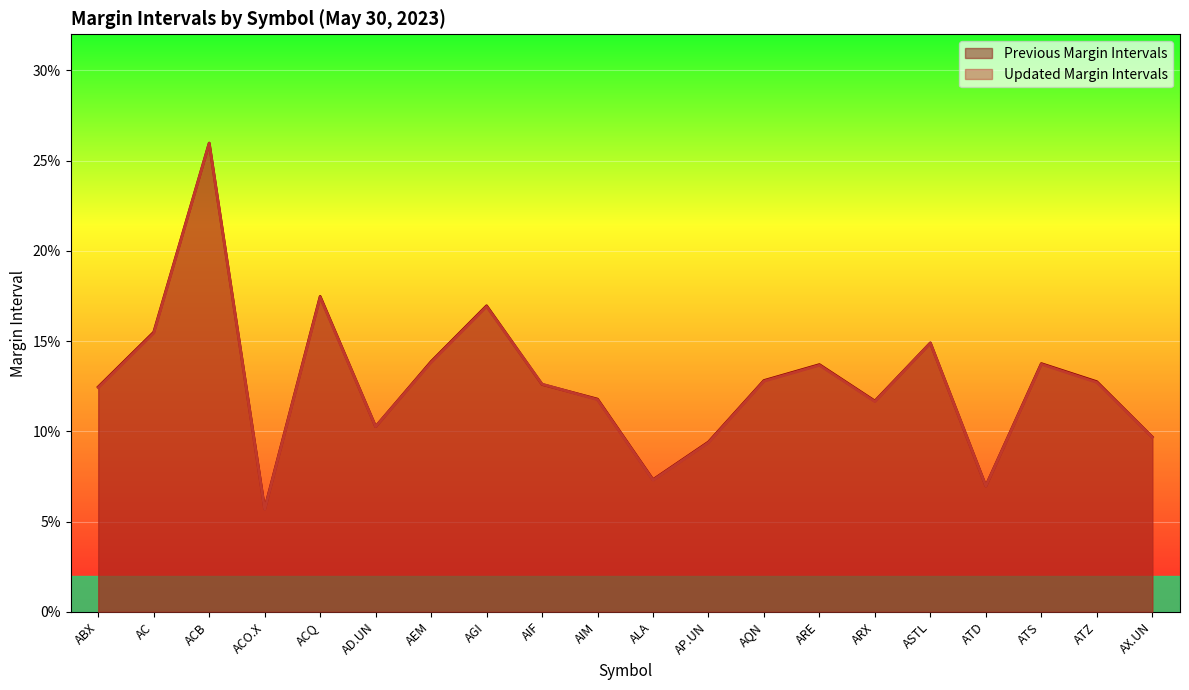

List the labels in order of Updated Margin Intervals value, largest first.

ACB, ACQ, AGI, AC, ASTL, AEM, ATS, ARE, AQN, ATZ, AIF, ABX, AIM, ARX, AD.UN, AX.UN, AP.UN, ALA, ATD, ACO.X